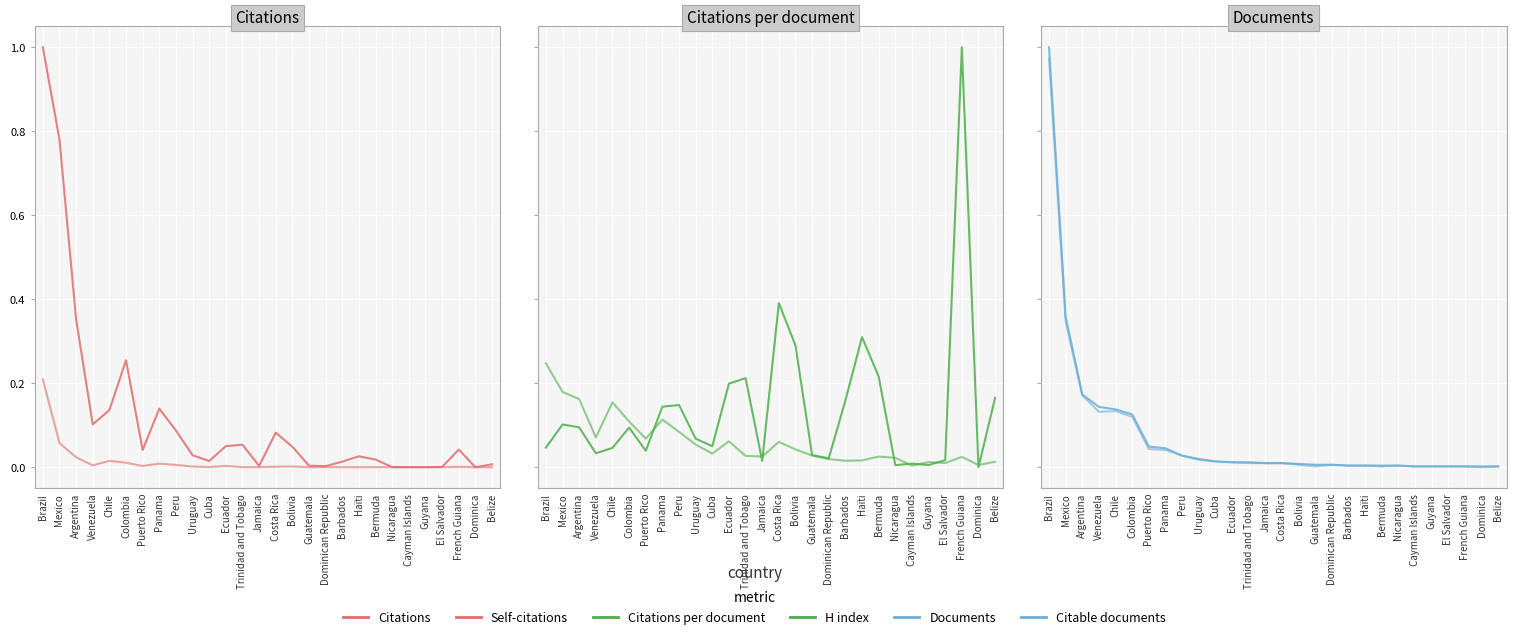

Between which two adjacent categories do Citations and Citations per document first intersect?

Puerto Rico and Panama